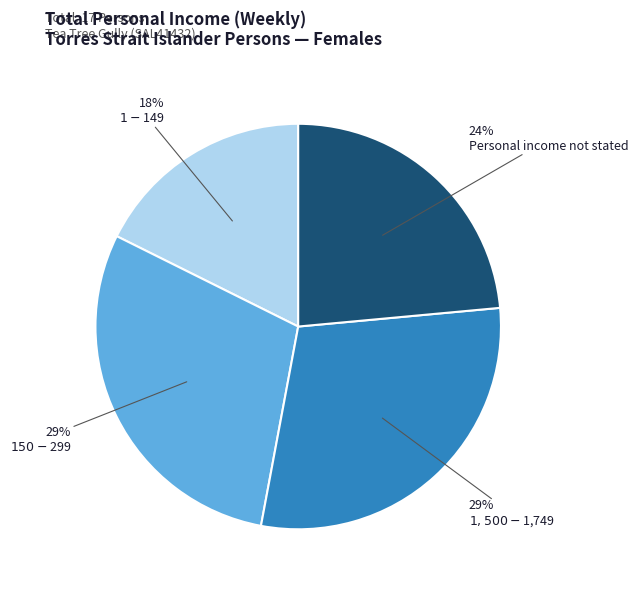

Is there any slice that represents more than half of the pie?

No